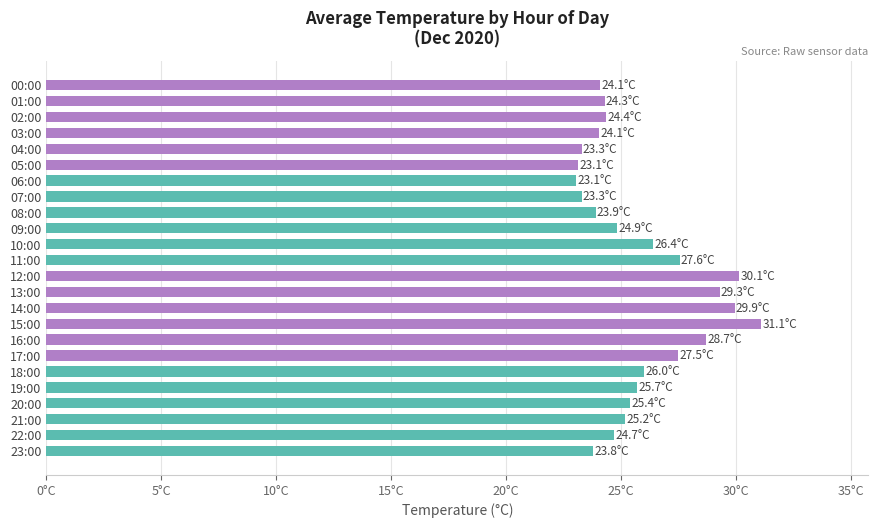

Does the chart contain stacked bars?

No